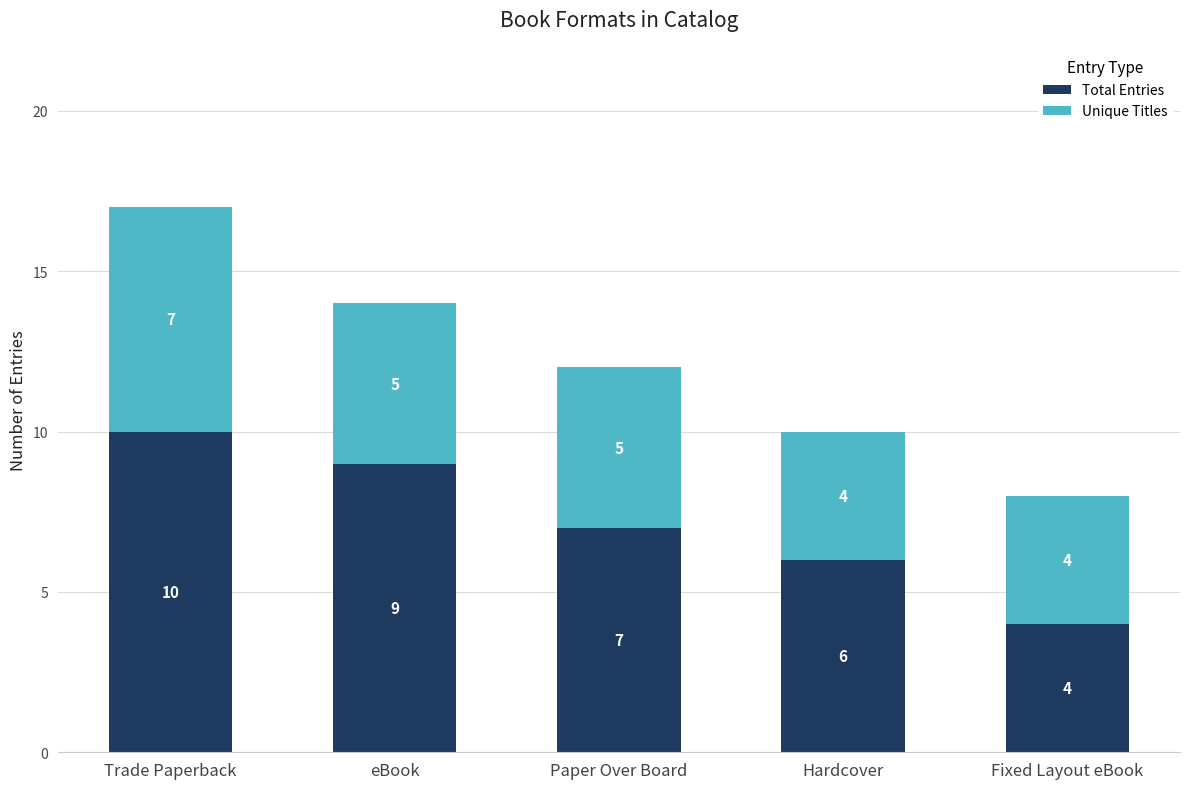

How many categories are shown in the chart?

5